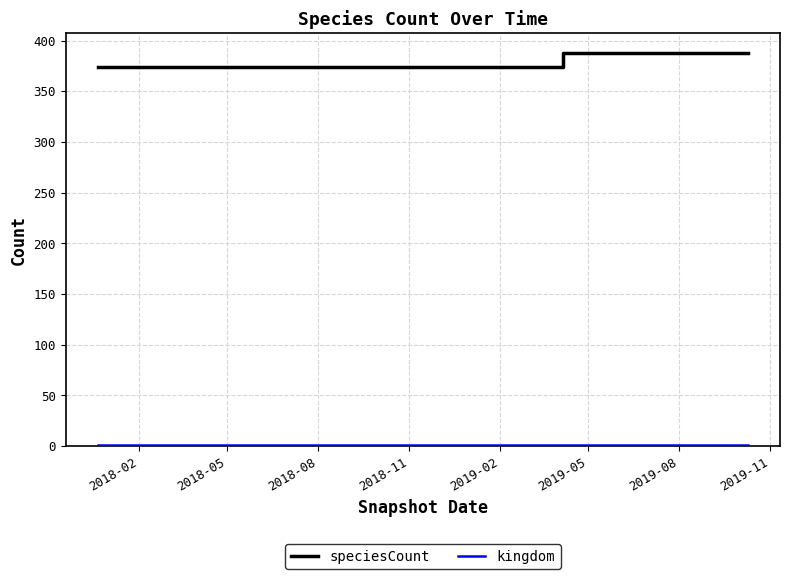

What is the difference between the second highest and second lowest values in the speciesCount series?

14